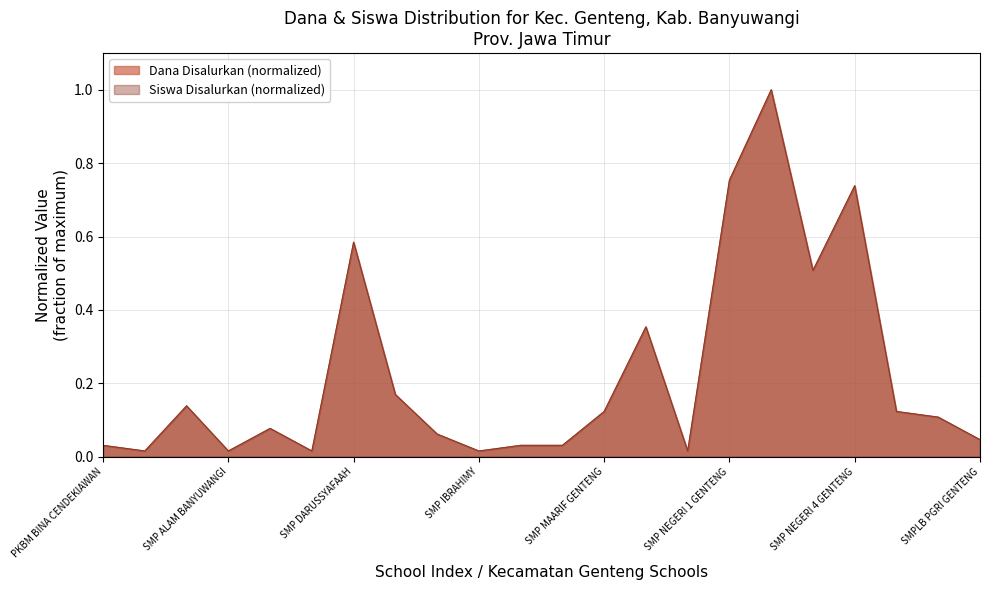

At which category is the sum across all series the highest?

SMP NEGERI 2 GENTENG